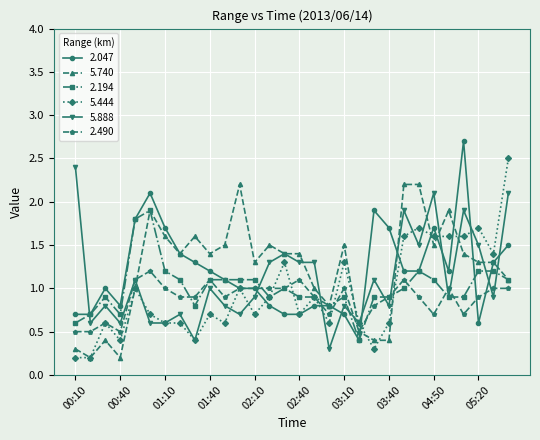

True or false: 5.888 has more than 1 interior local peaks.

True